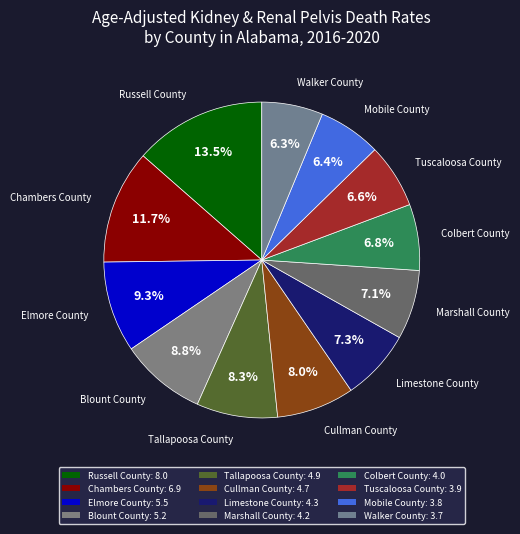

Between Elmore County and Chambers County, which is larger?

Chambers County